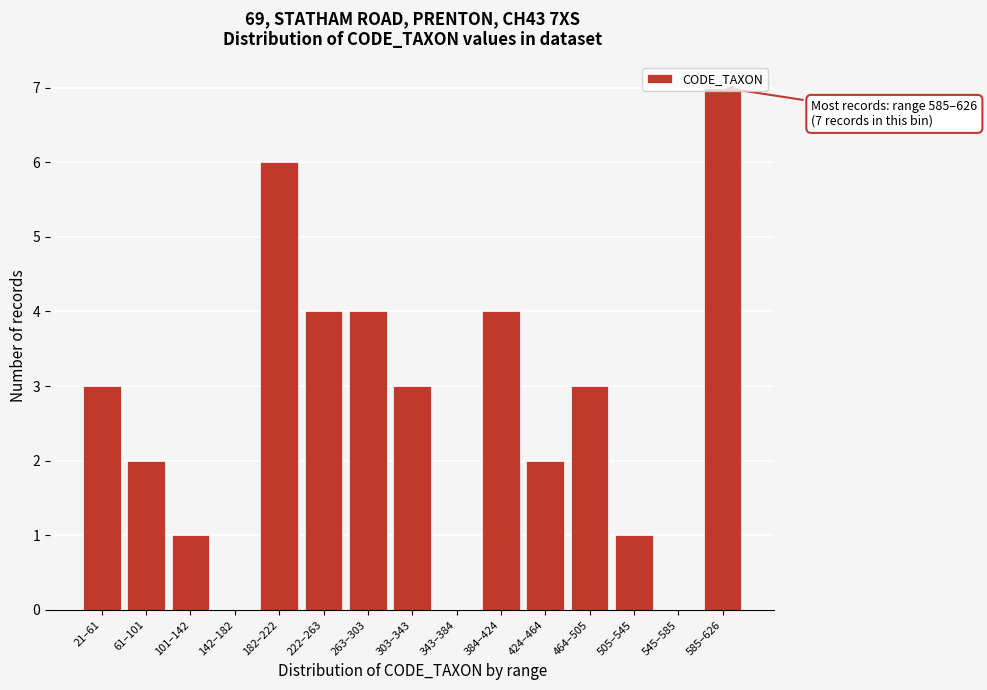

What is the maximum value shown in the chart?

7